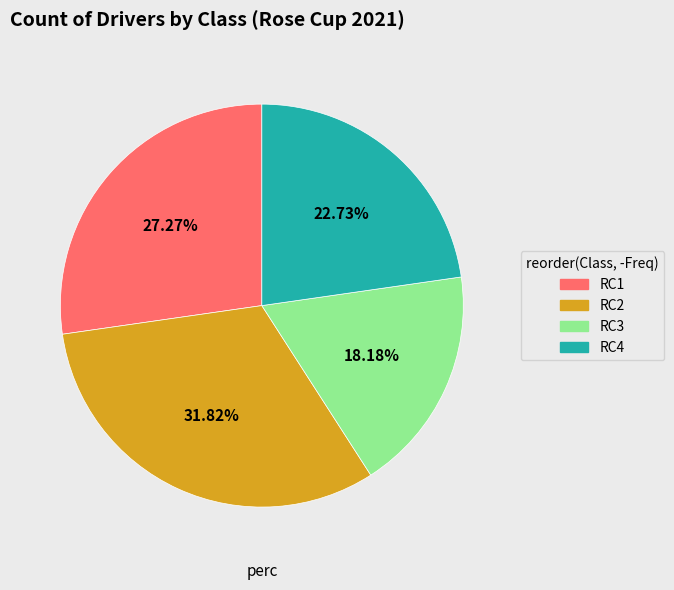

Which category has the biggest portion of the pie?

RC2